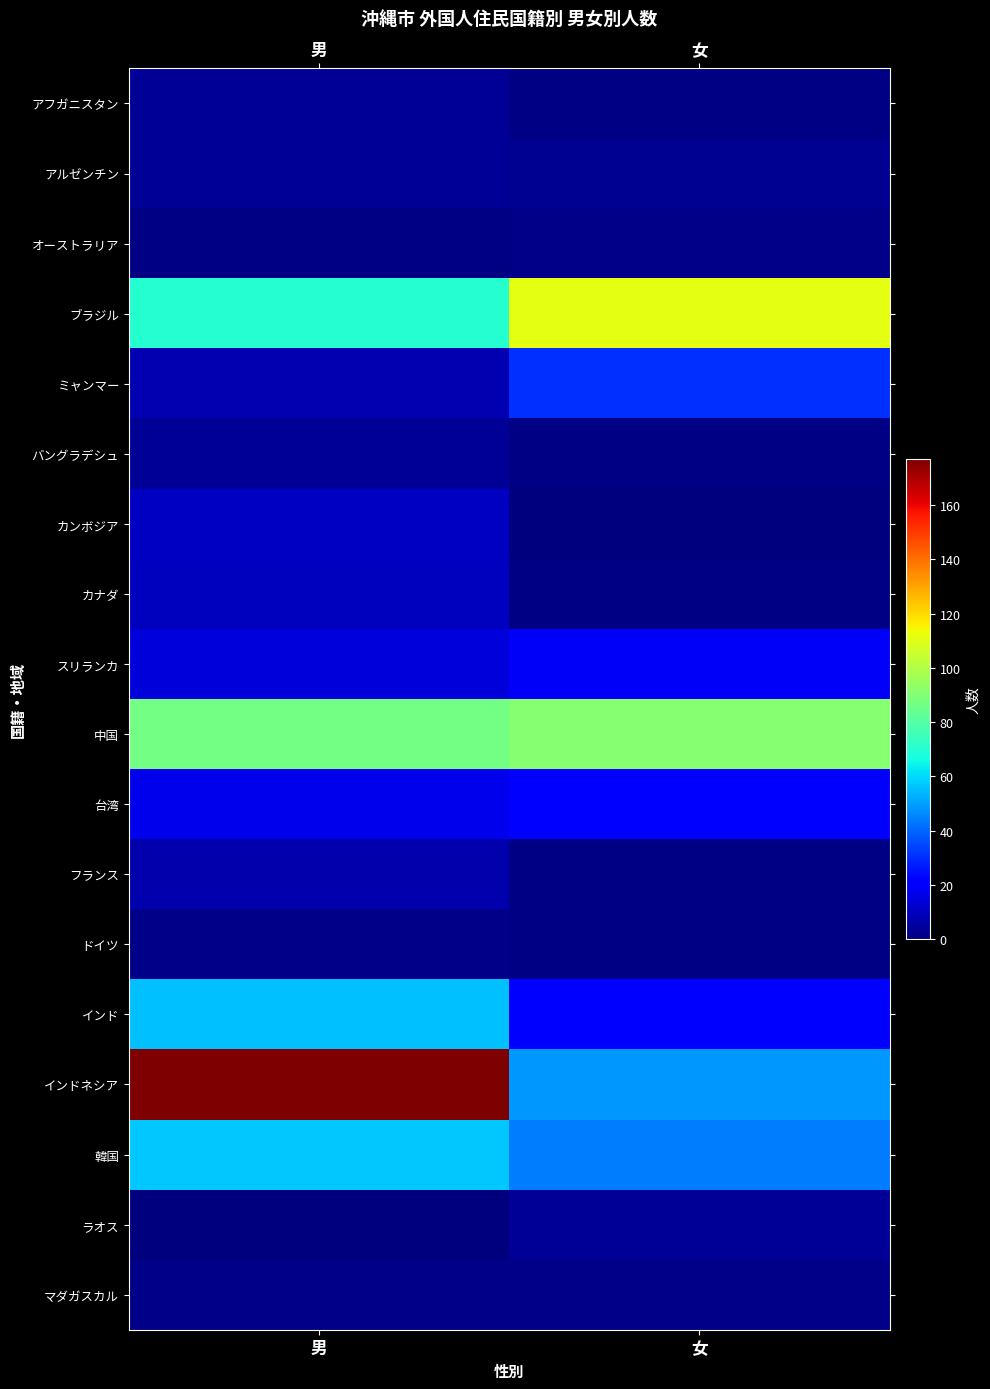

At which category does the chart reach its peak across all series?

男